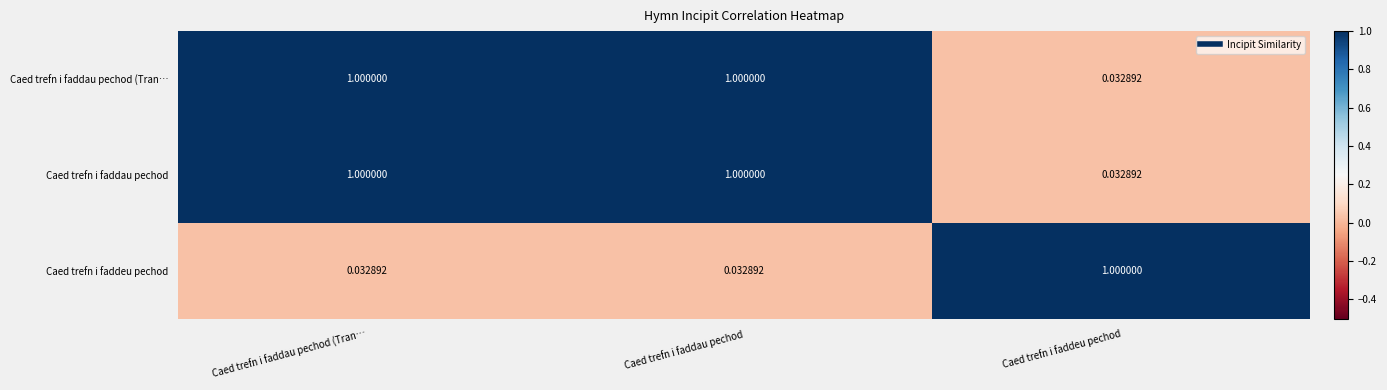

At which label is Caed trefn i faddau pechod closest to 0?

Caed trefn i faddeu pechod